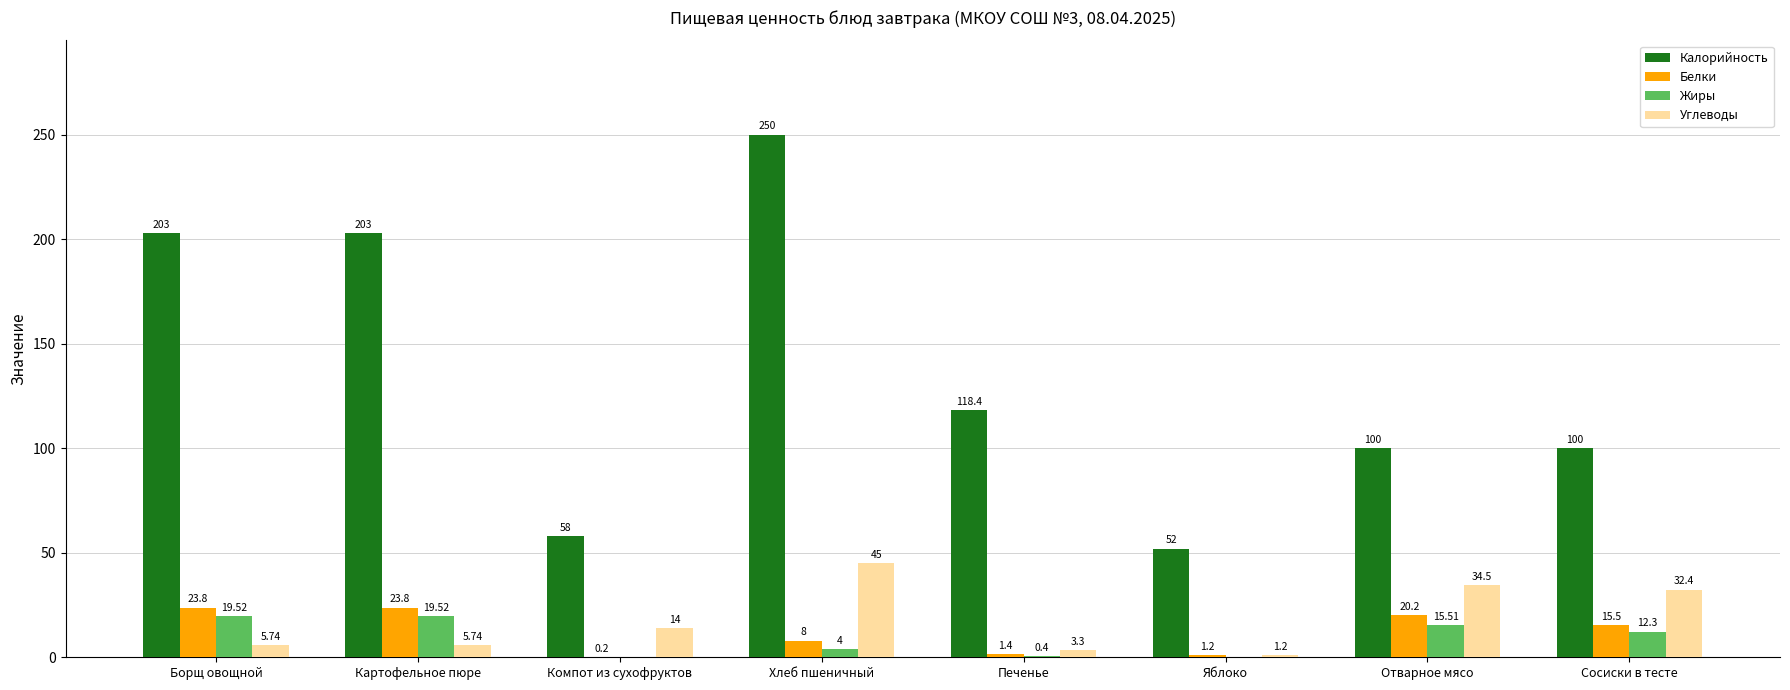

Which series has the largest range (max minus min)?

Калорийность